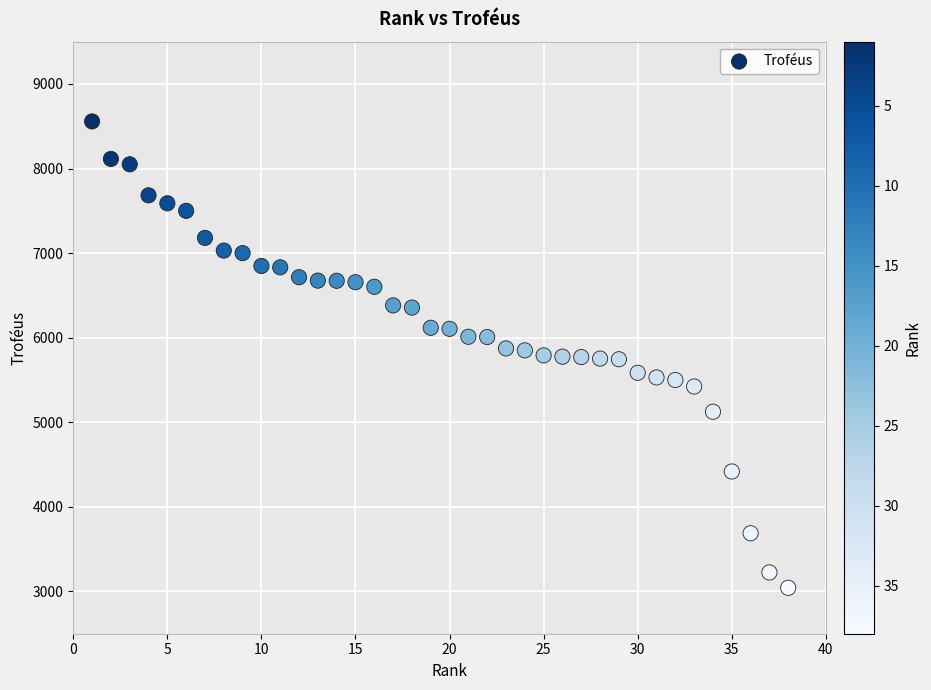

What is the range of X values (max minus min)?

37